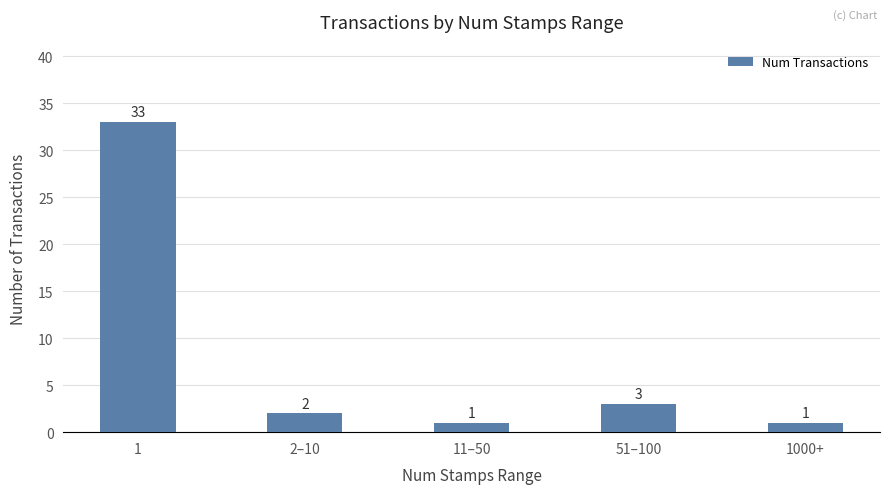

The chart shows a value of 3 at 51–100. True or false?

True